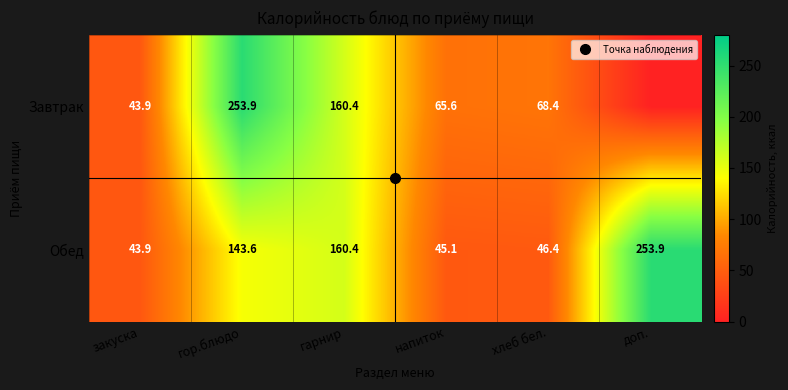

What is the maximum value for Обед?

253.9